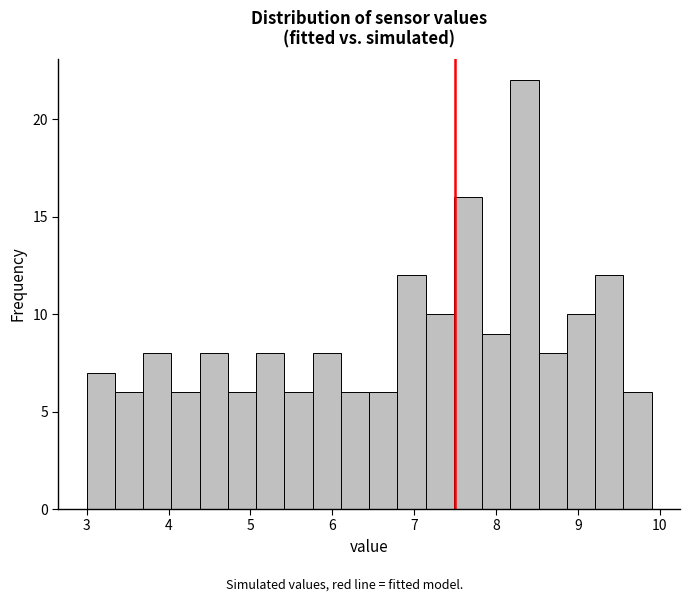

Read against the x-axis, roughly where is the centre of the tallest bar?

8.3